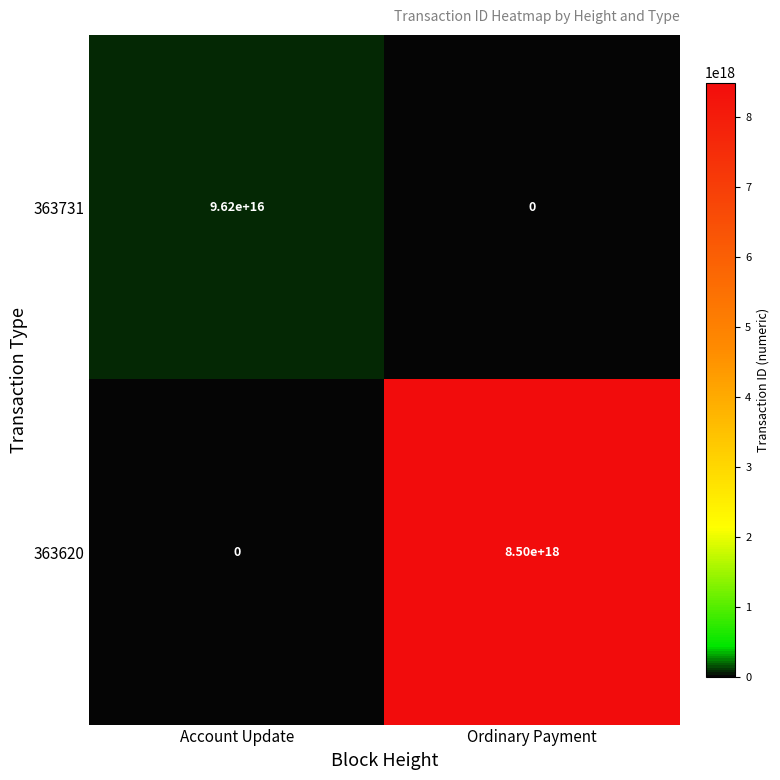

At which category is the sum across all series the highest?

Ordinary Payment